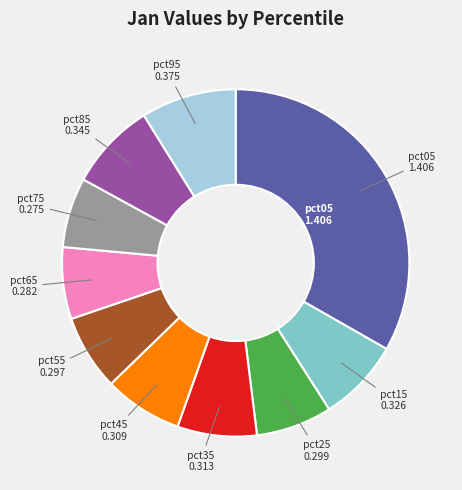

Is there a majority slice in this chart?

No